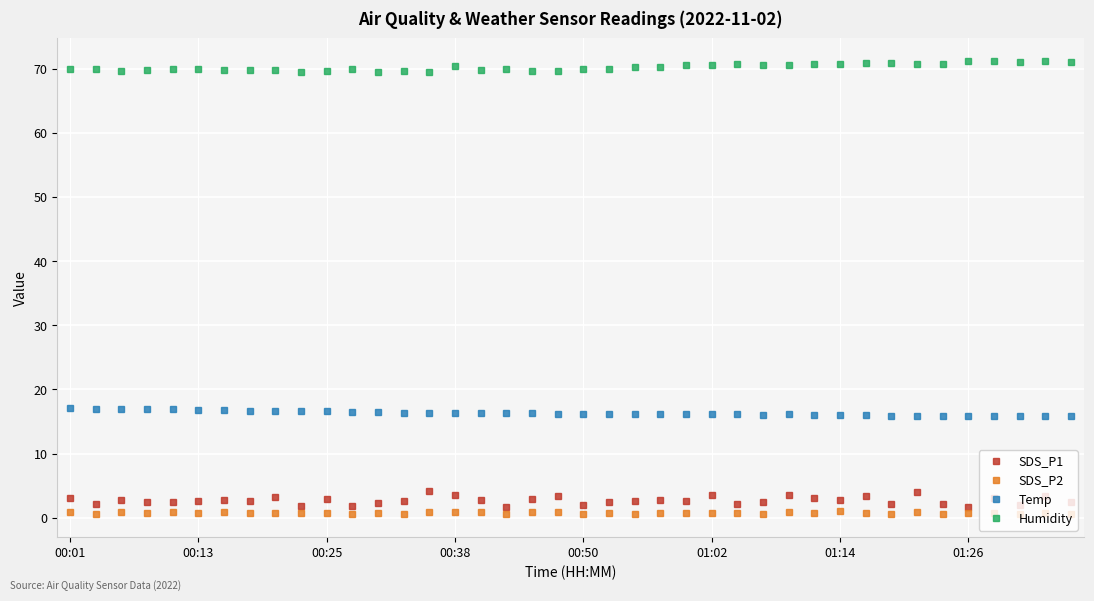

What are all the series names shown in the legend?

SDS_P1, SDS_P2, Temp, Humidity